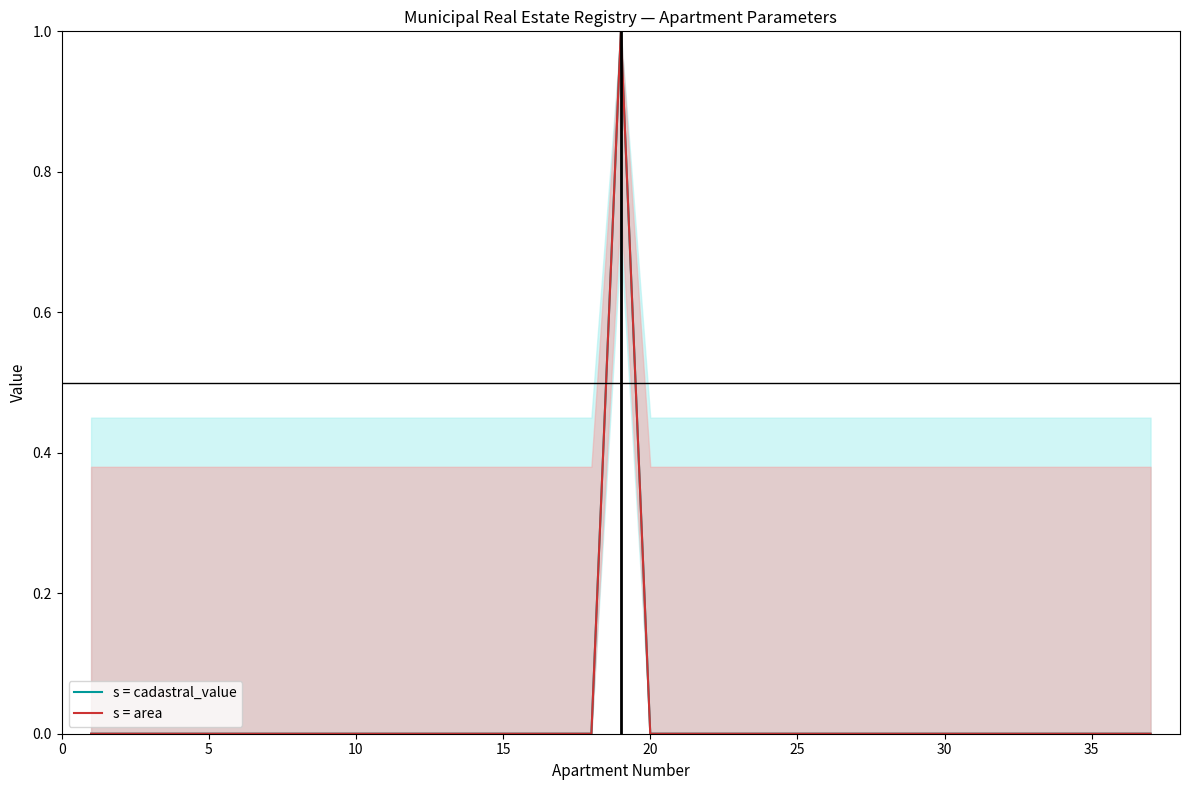

Count the number of data series in this chart.

2